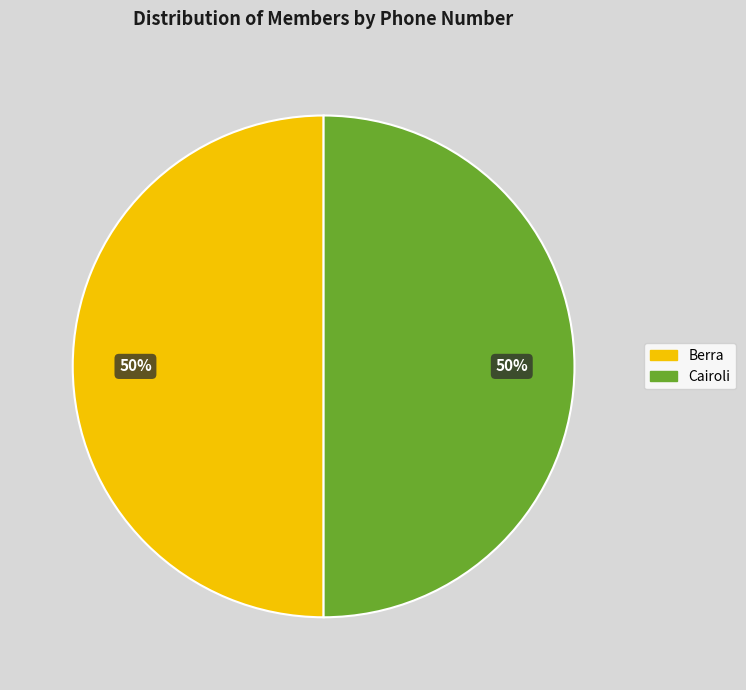

Which slice is the smallest?

Cairoli